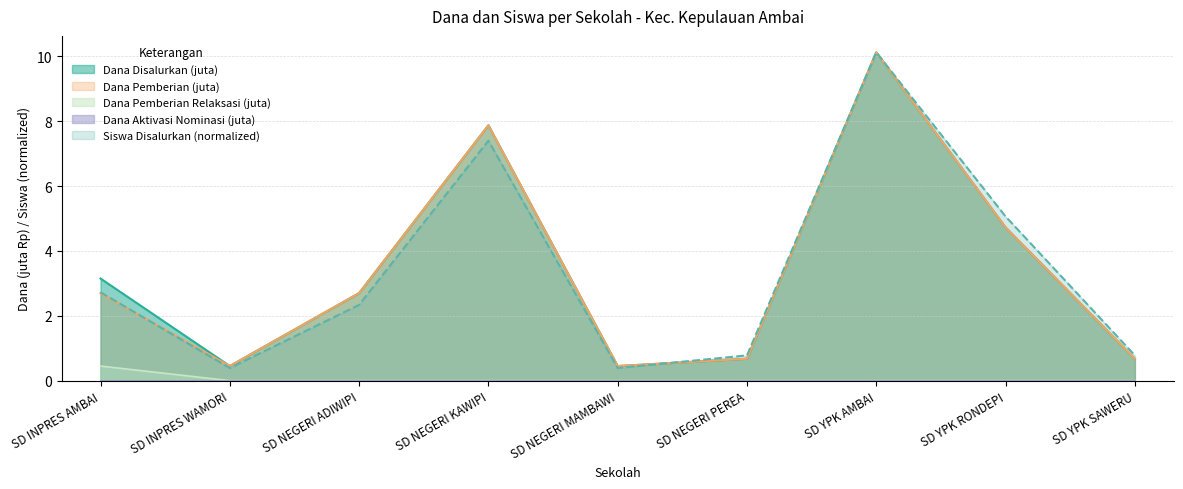

Which series has the widest spread of values?

Siswa Disalurkan (normalized)